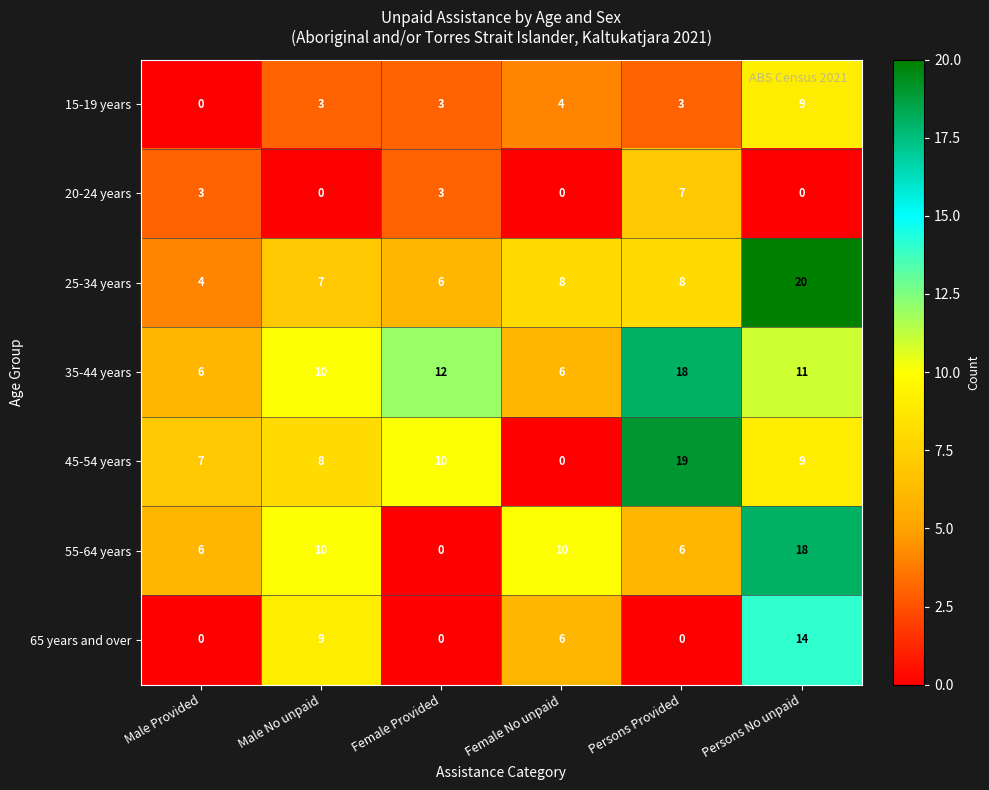

Rank the series at Persons Provided from highest to lowest value.

45-54 years, 35-44 years, 25-34 years, 20-24 years, 55-64 years, 15-19 years, 65 years and over